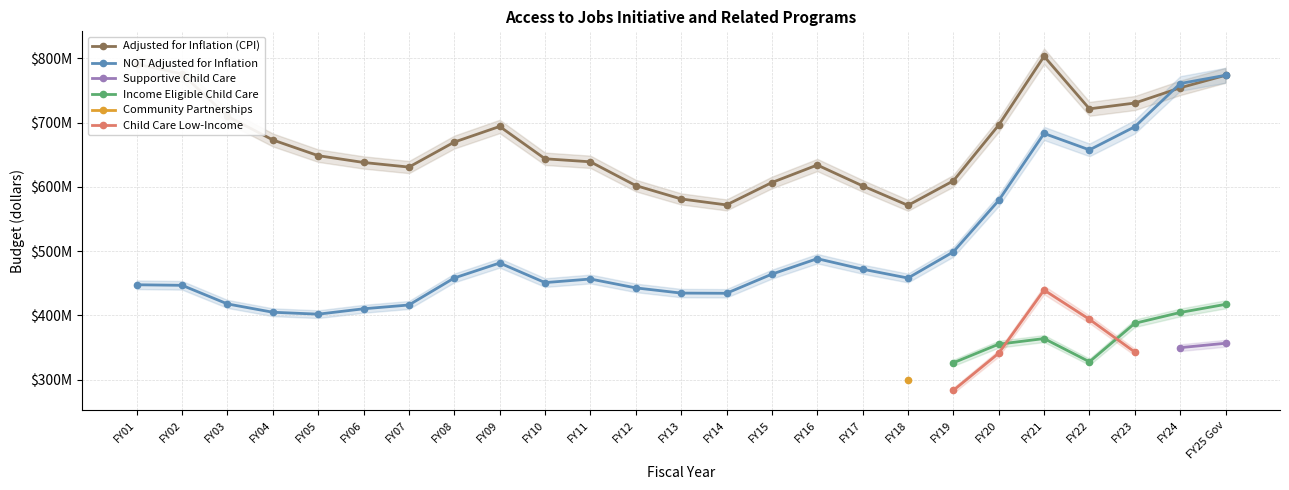

What is the sum of all NOT Adjusted for Inflation values?

12634158292.0